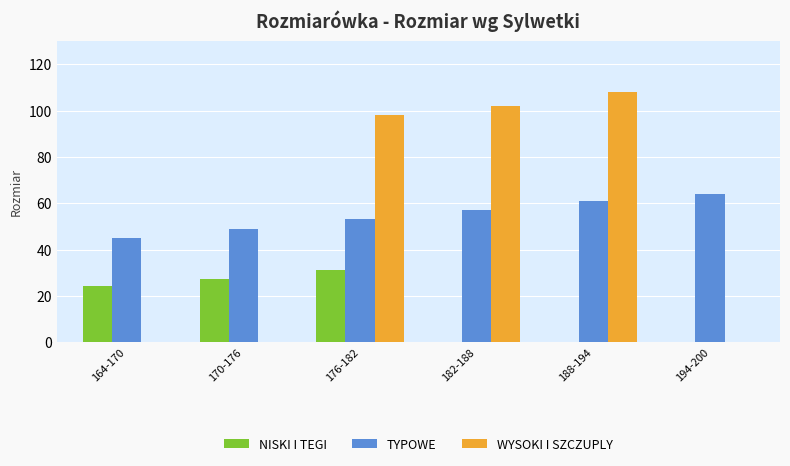

Does the chart contain stacked bars?

No